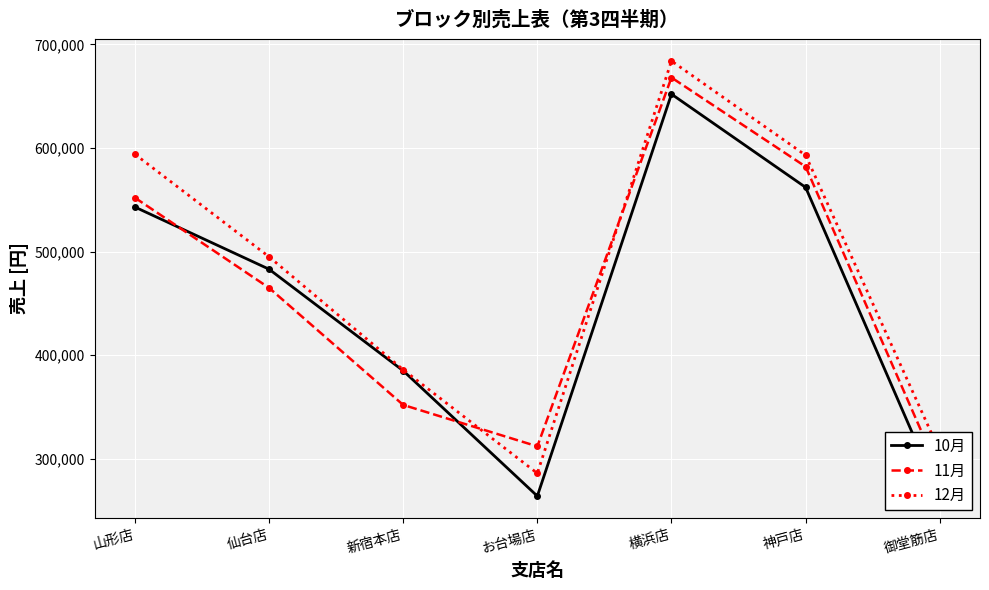

What is the difference between the maximum and second lowest values in the 11月 series?

356000